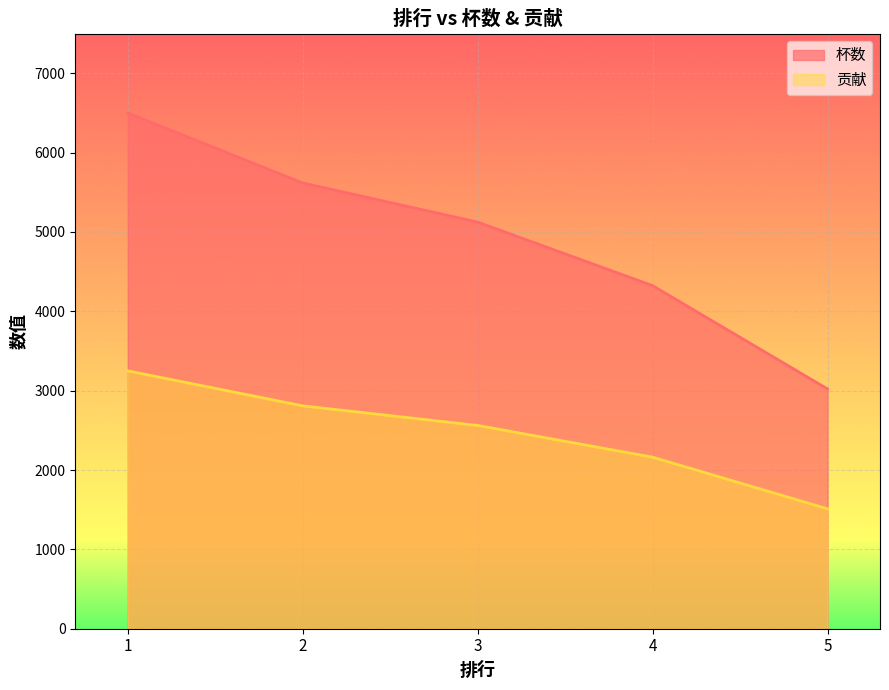

What is the minimum value for 贡献?

1511